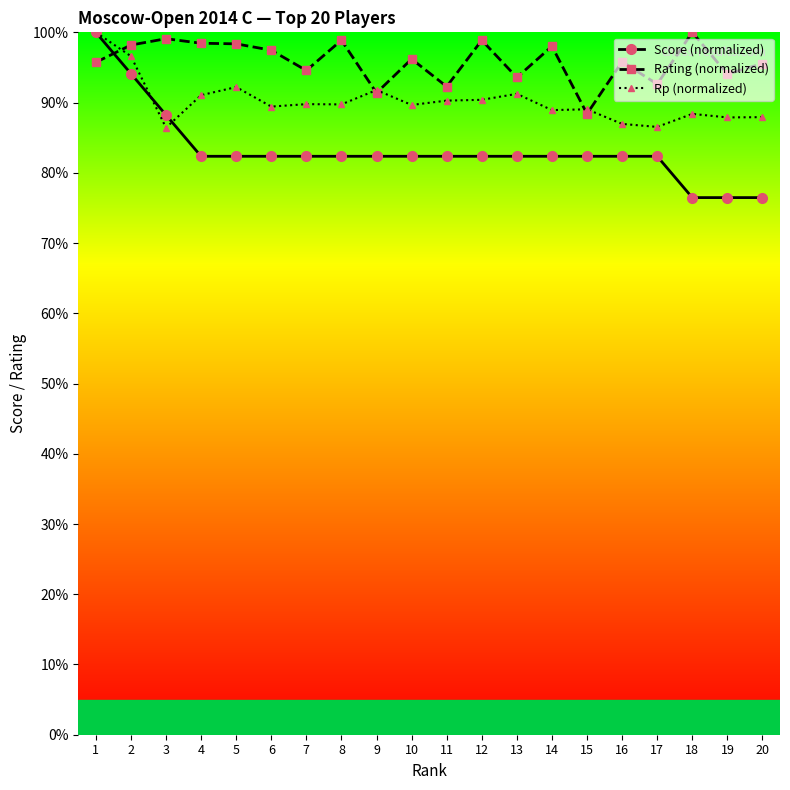

How many times do Score (normalized) and Rating (normalized) cross each other?

1